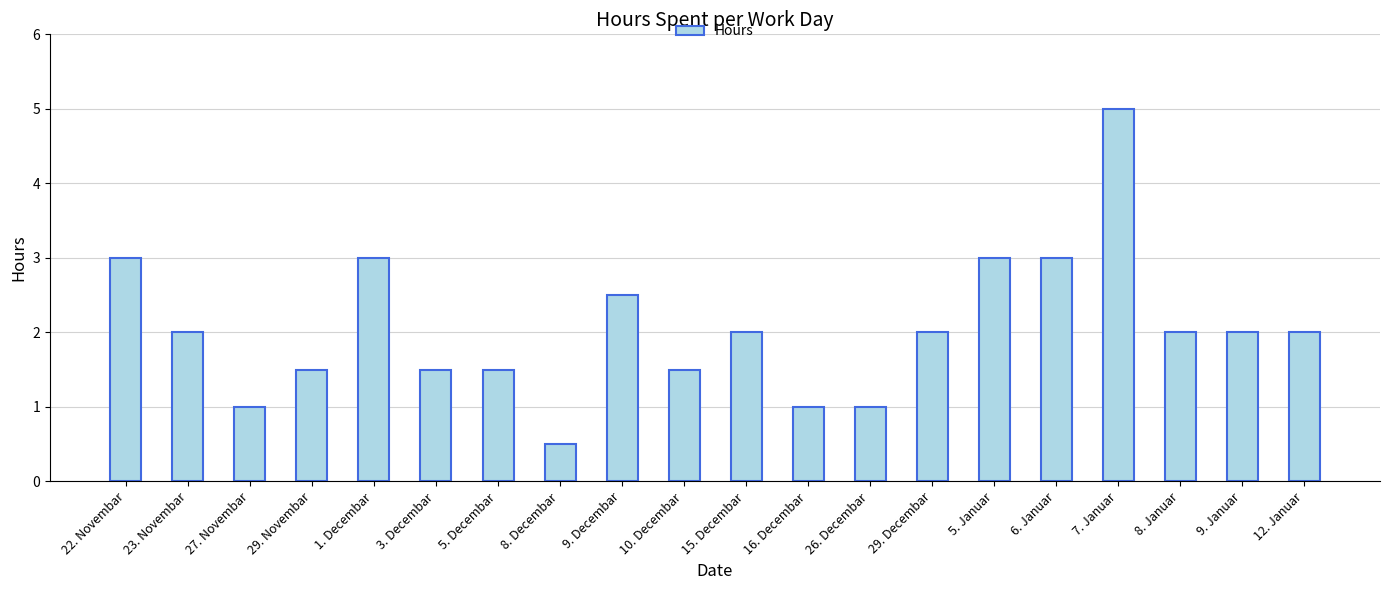

What value does the data have at 10. Decembar?

1.5